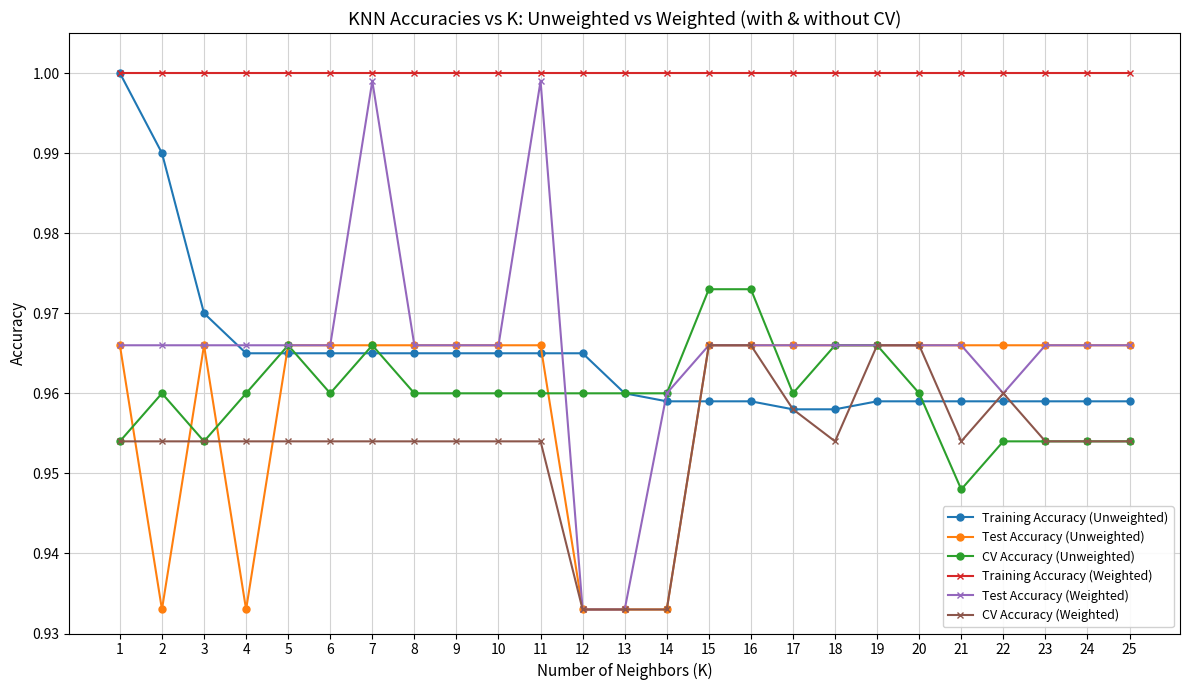

True or false: Test Accuracy (Unweighted) has a value of 1.4 at 10.

False